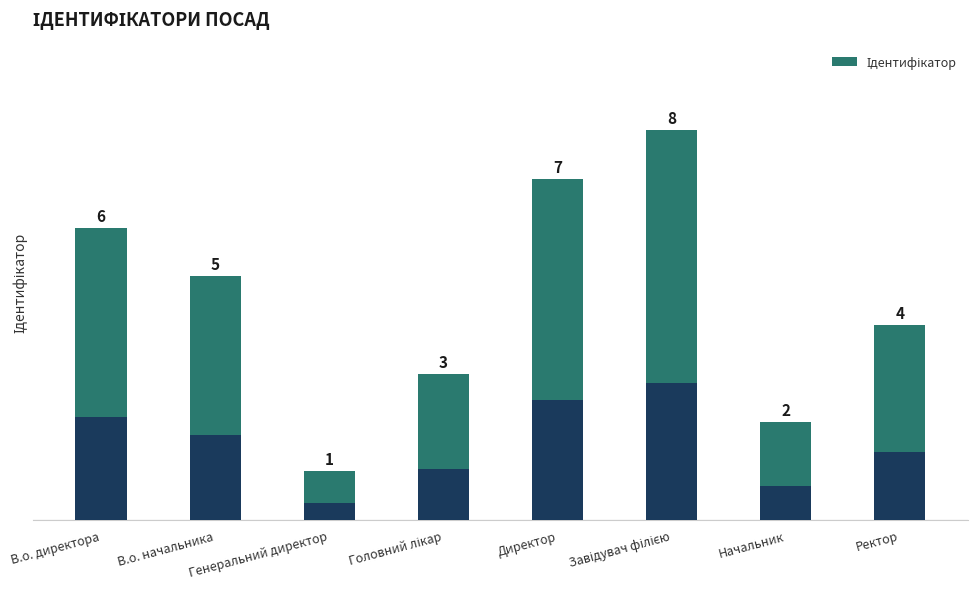

Count the values in the range 3 to 7.

5